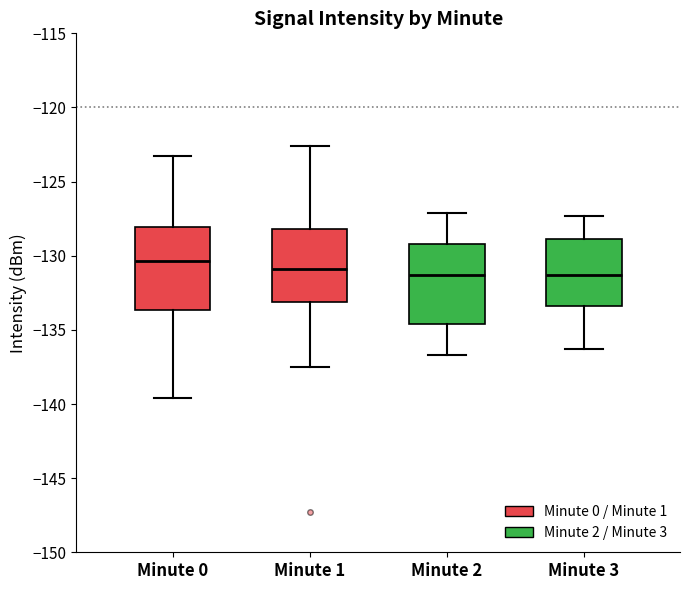

Which box has the highest median line?

Minute 0